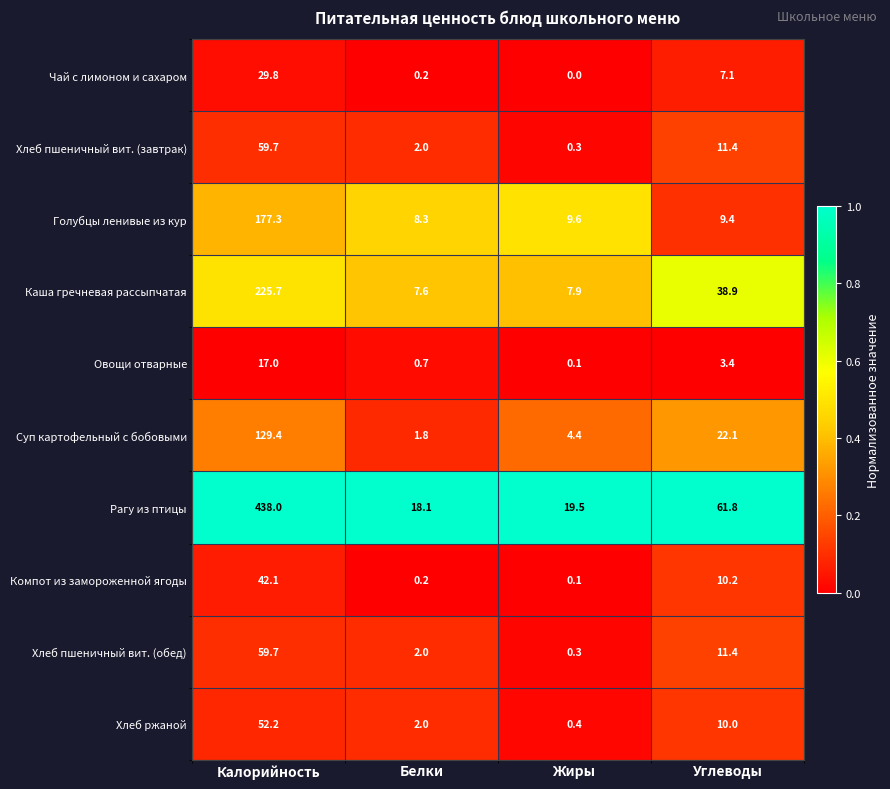

What is the difference between the maximum and minimum values in the Овощи отварные series?

16.9